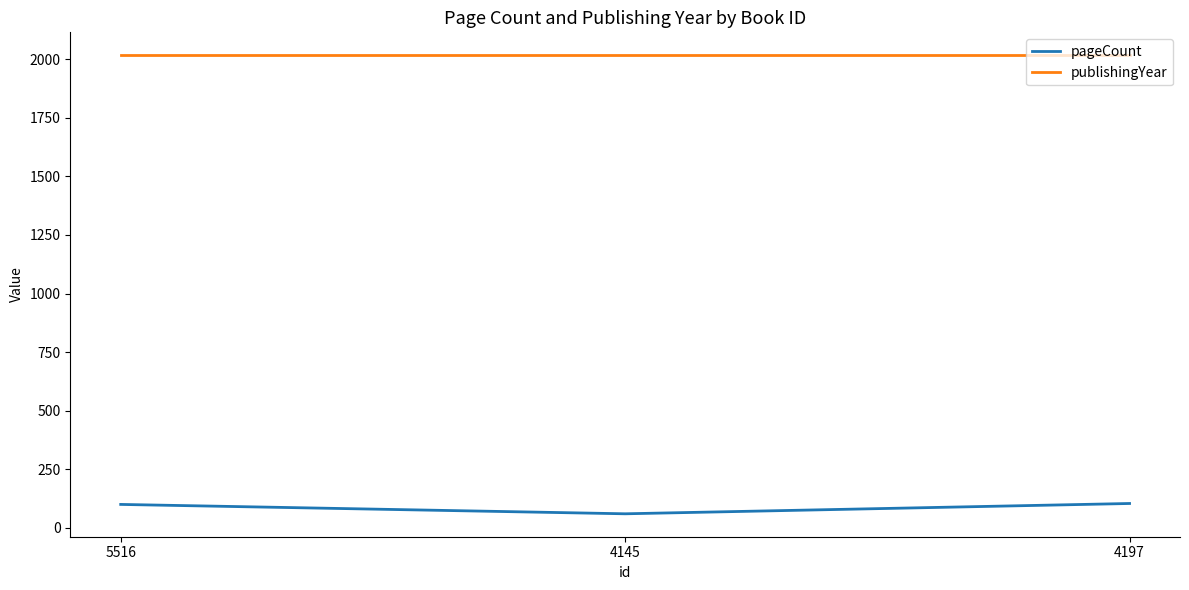

List the series in order of their overall mean, highest first.

publishingYear, pageCount